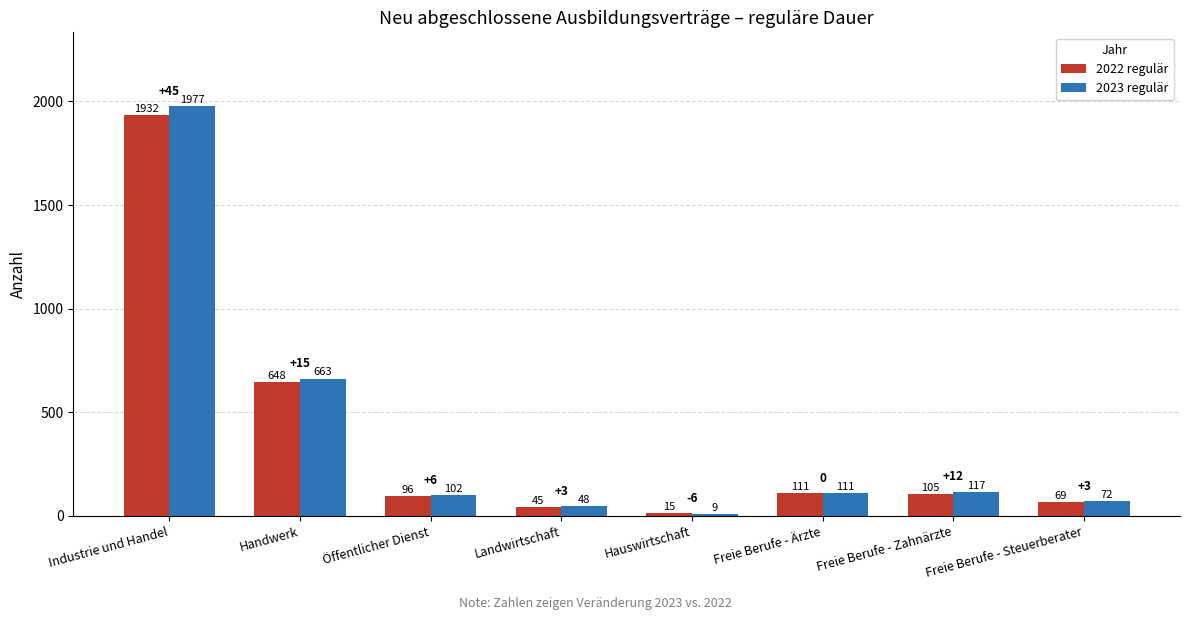

Between Handwerk and Öffentlicher Dienst, which series saw the biggest shift?

2023 regulär